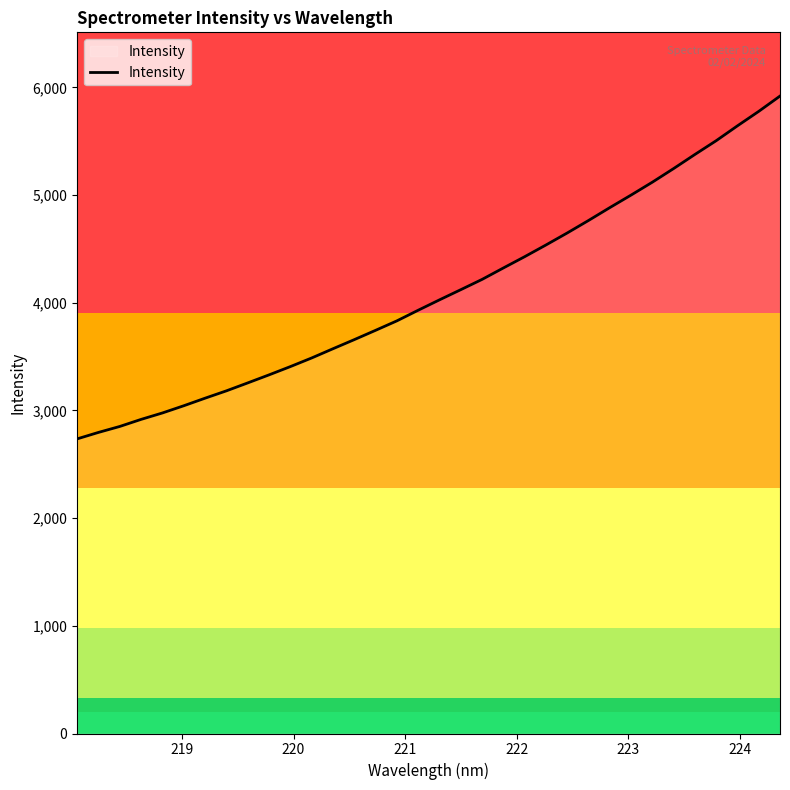

What is the smallest value displayed?

2736.3